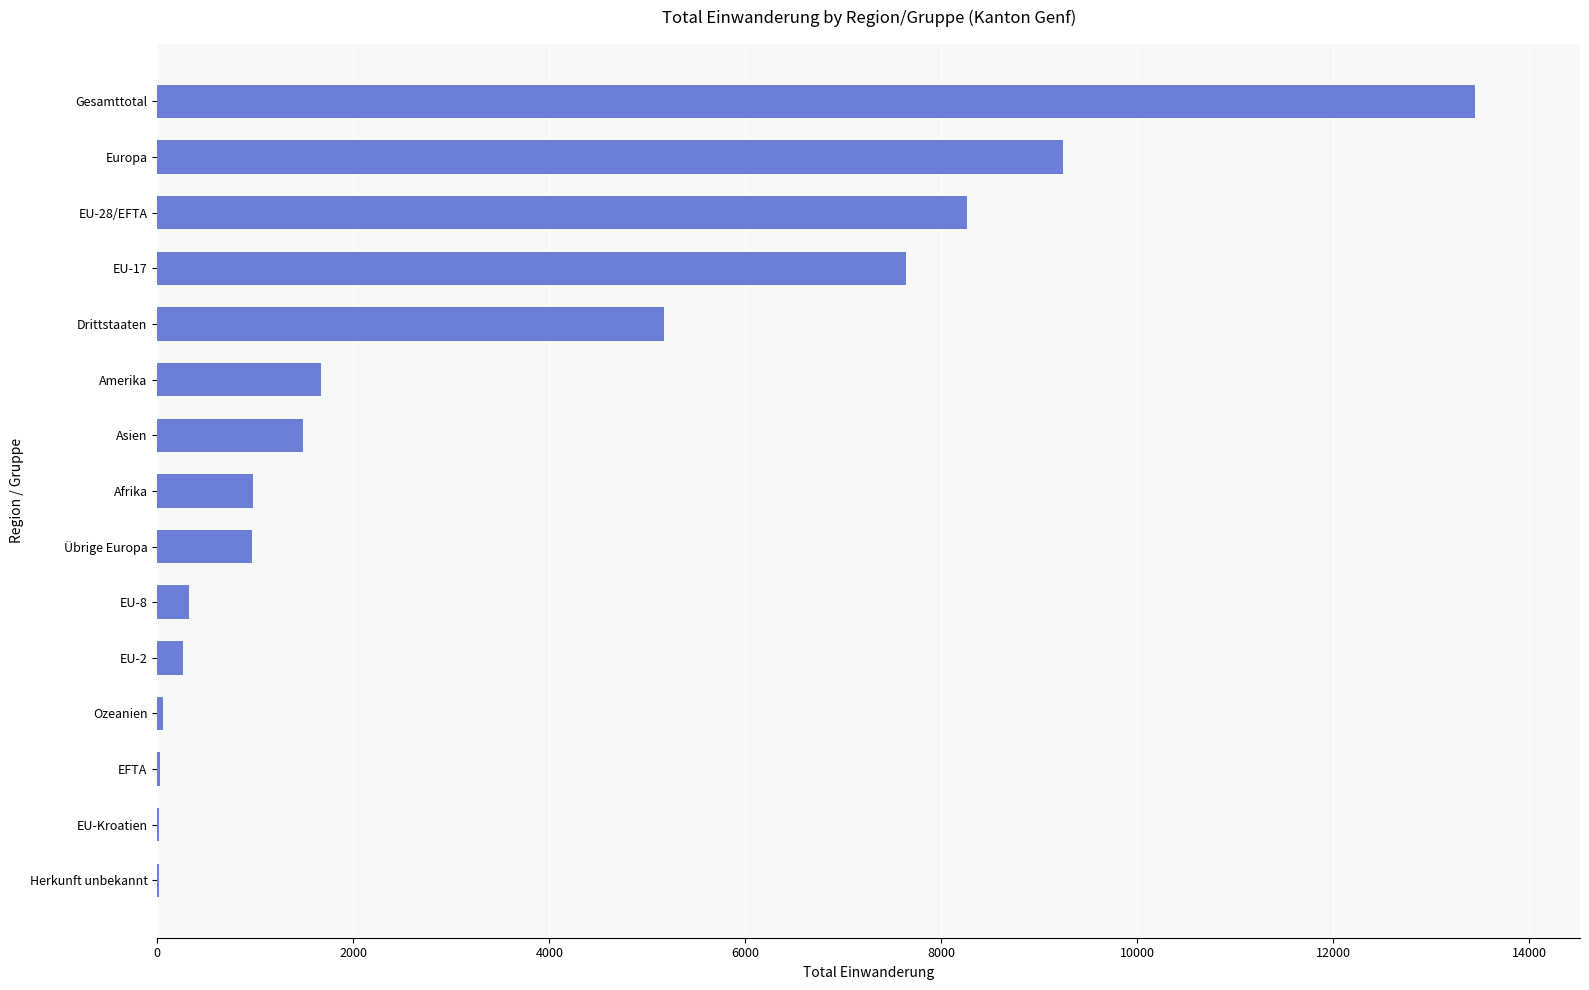

What is the maximum value shown in the chart?

13443